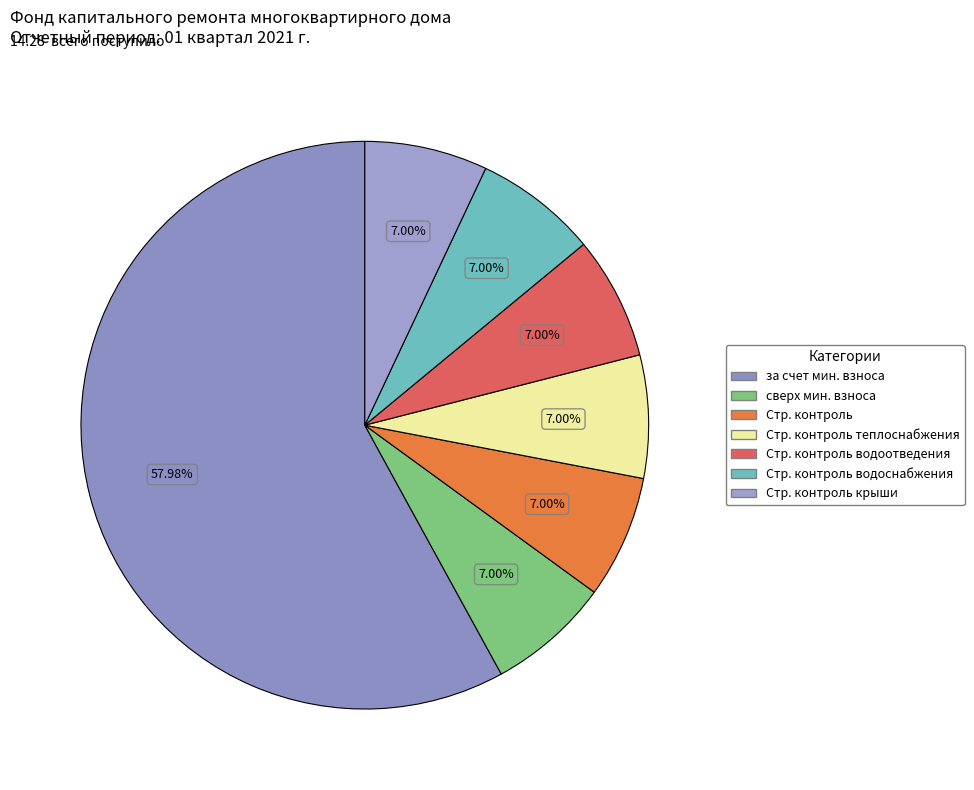

Does any single category account for the majority?

Yes